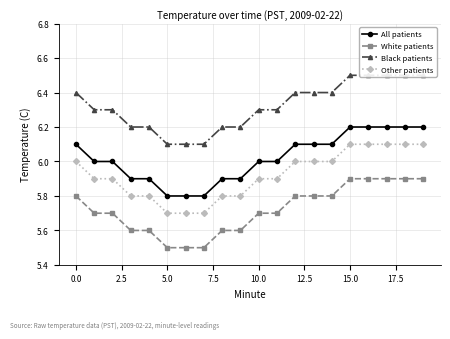

True or false: Other patients and White patients cross at least once.

False